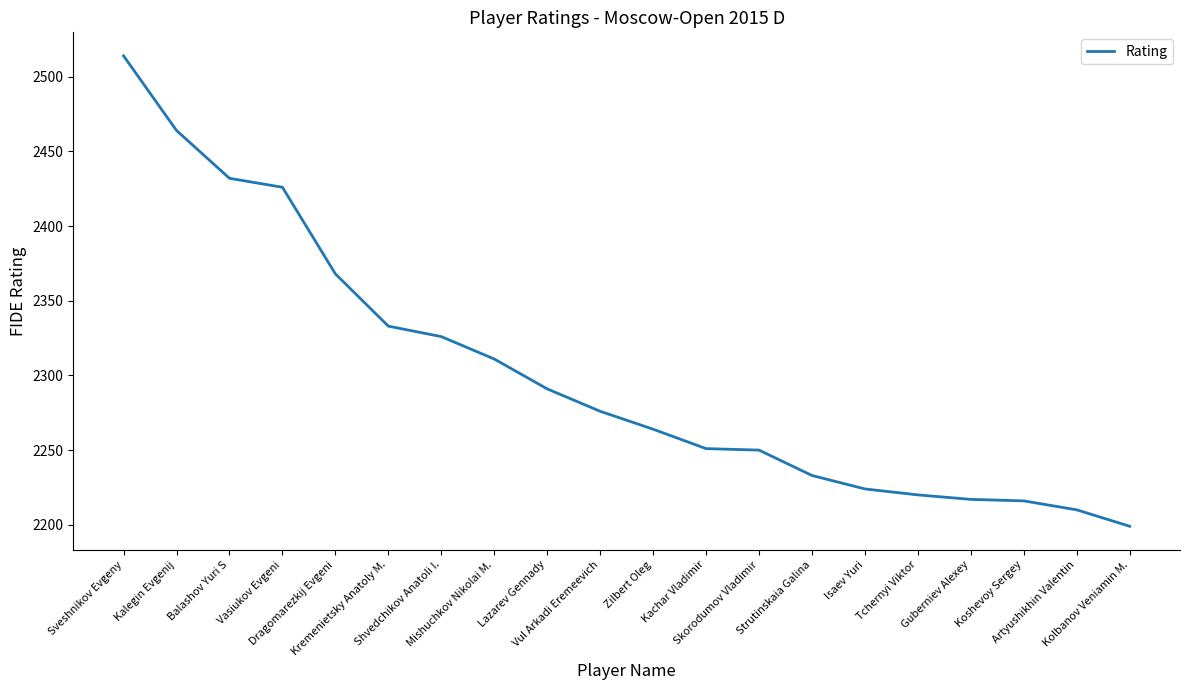

How many distinct data groups are displayed?

1